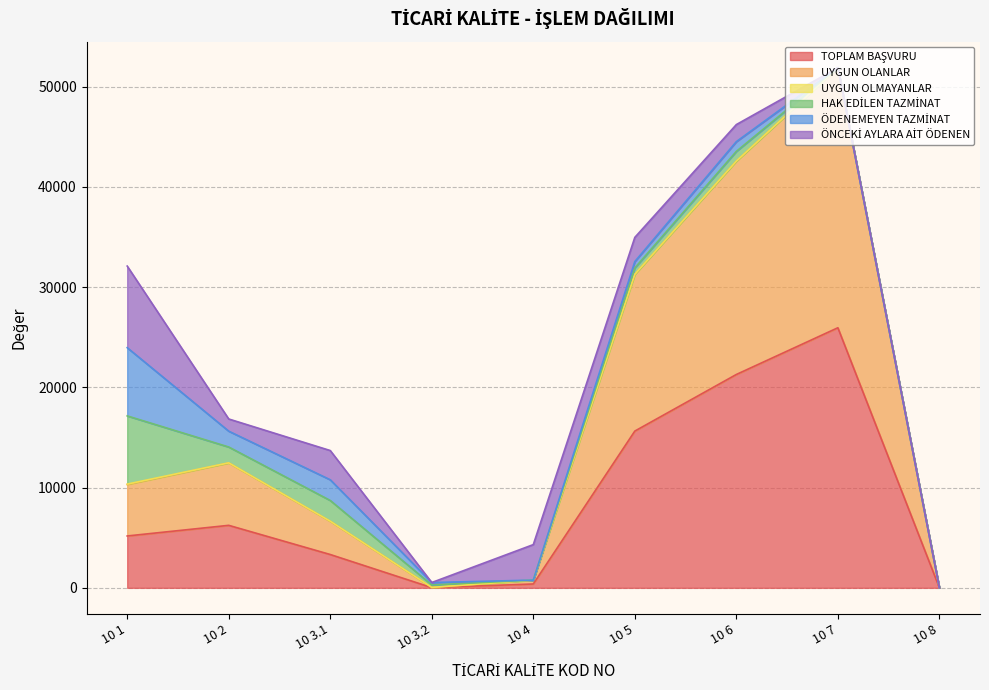

After their last crossing, which series has the higher values: TOPLAM BAŞVURU or ÖNCEKİ AYLARA AİT ÖDENEN?

TOPLAM BAŞVURU